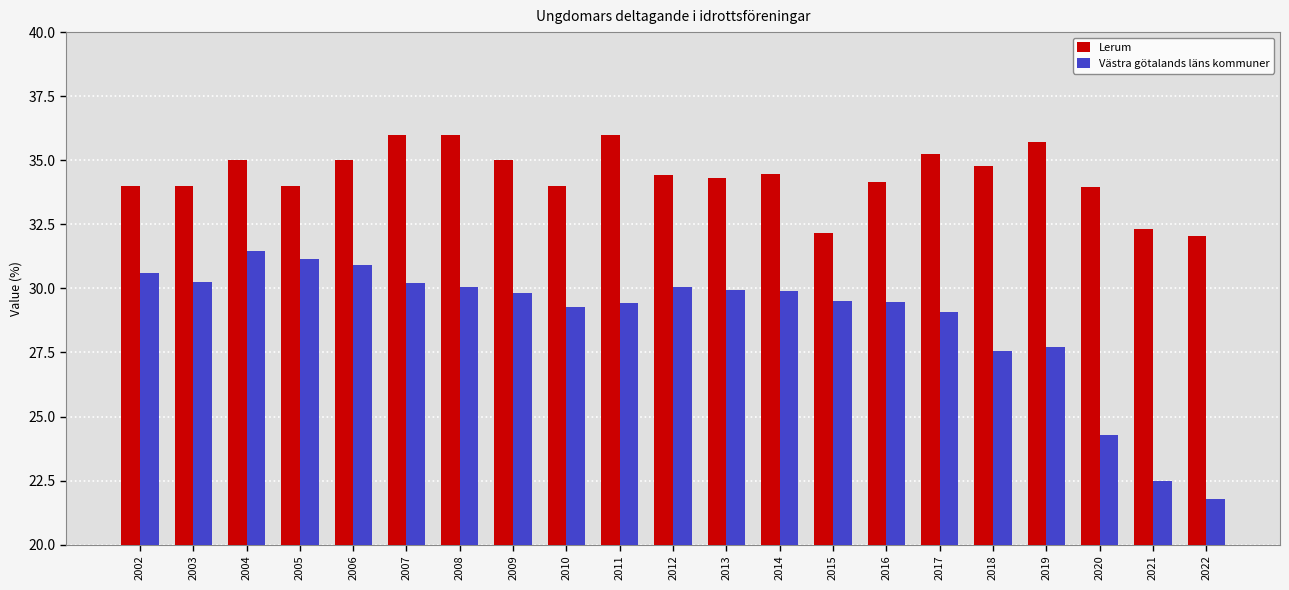

At which category does the chart reach its minimum across all series?

2022